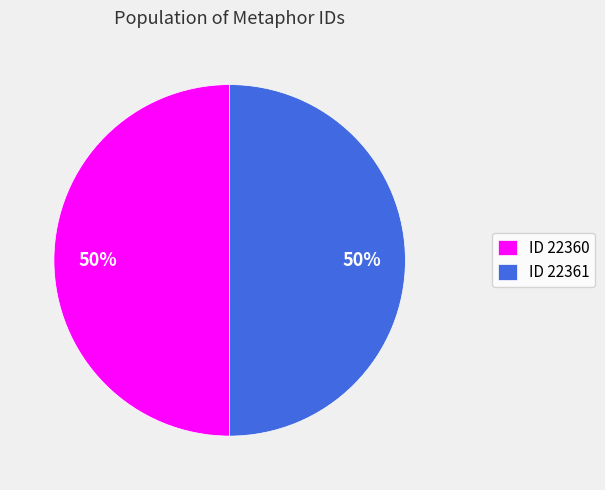

True or false: ID 22361 accounts for 50% of the total.

True